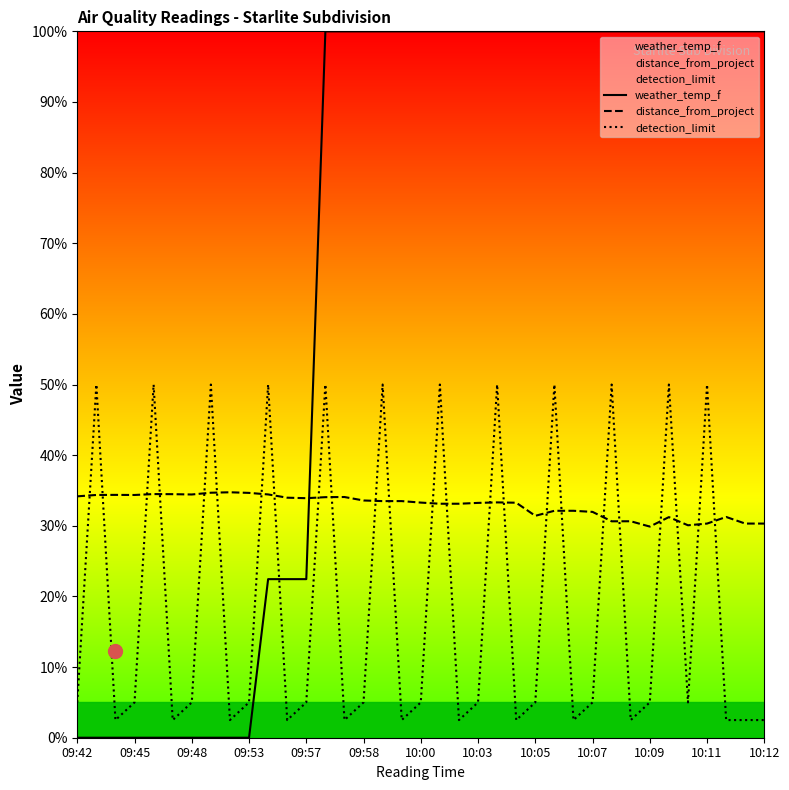

List the series in order of their overall mean, highest first.

weather_temp_f, distance_from_project, detection_limit